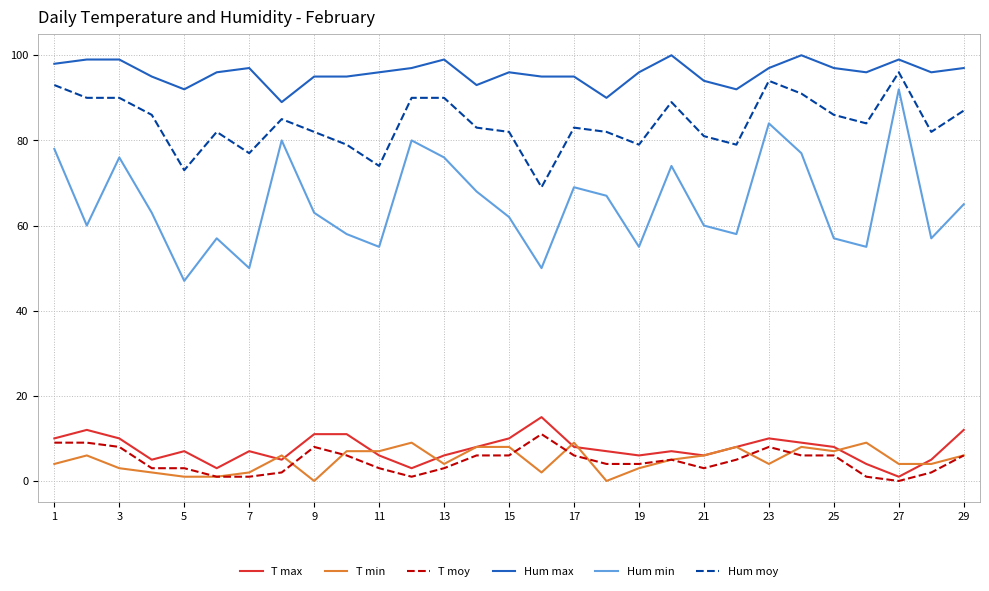

What is the maximum value for T moy?

11